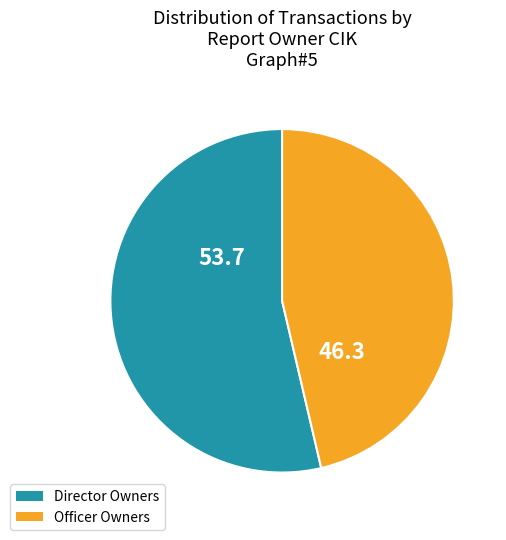

Does any single category account for the majority?

Yes